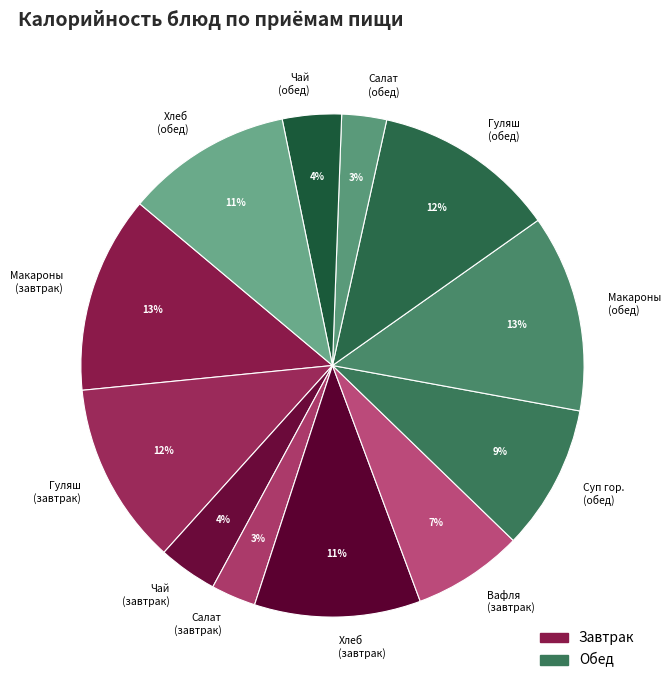

Between Макароны (обед) and Салат (обед), which is larger?

Макароны (обед)